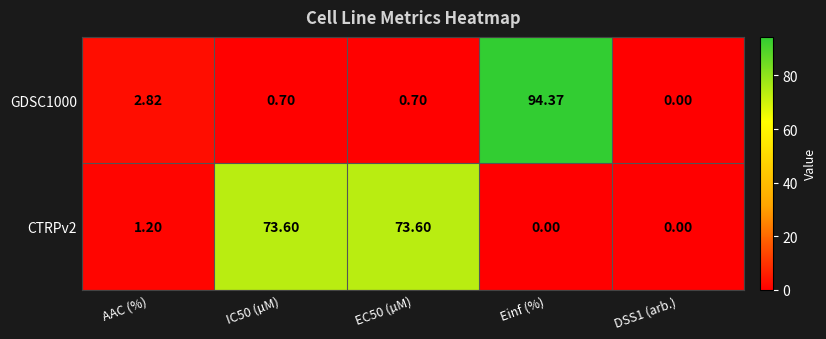

At which category is the sum across all series the highest?

Einf (%)